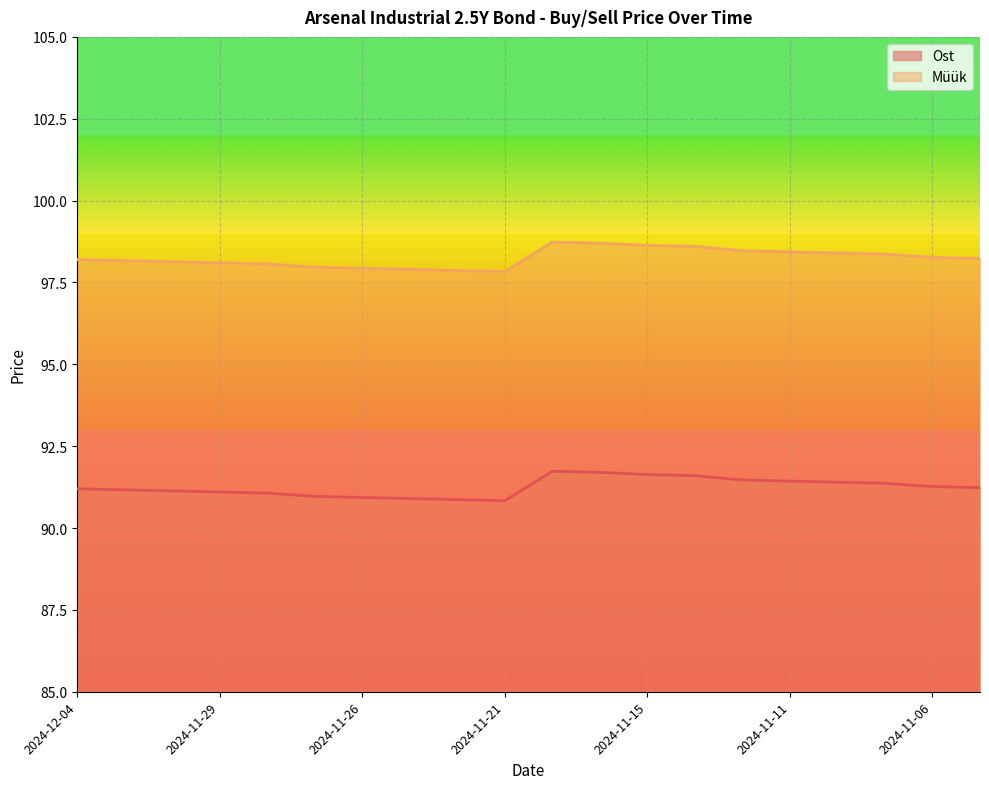

Rank the series by their average value, from lowest to highest.

Ost, Müük